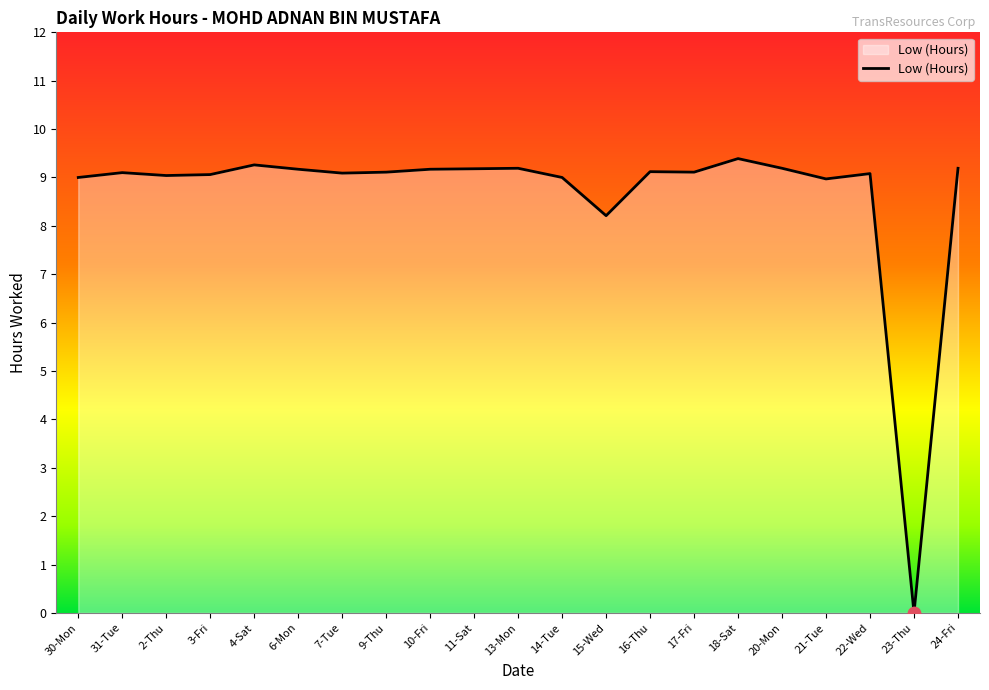

Between 3-Fri and 20-Mon, which is larger?

20-Mon